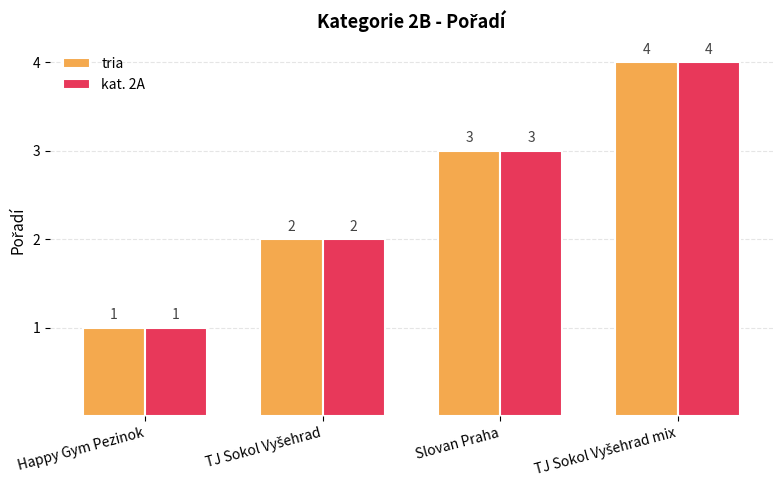

How many bars are there in total?

8